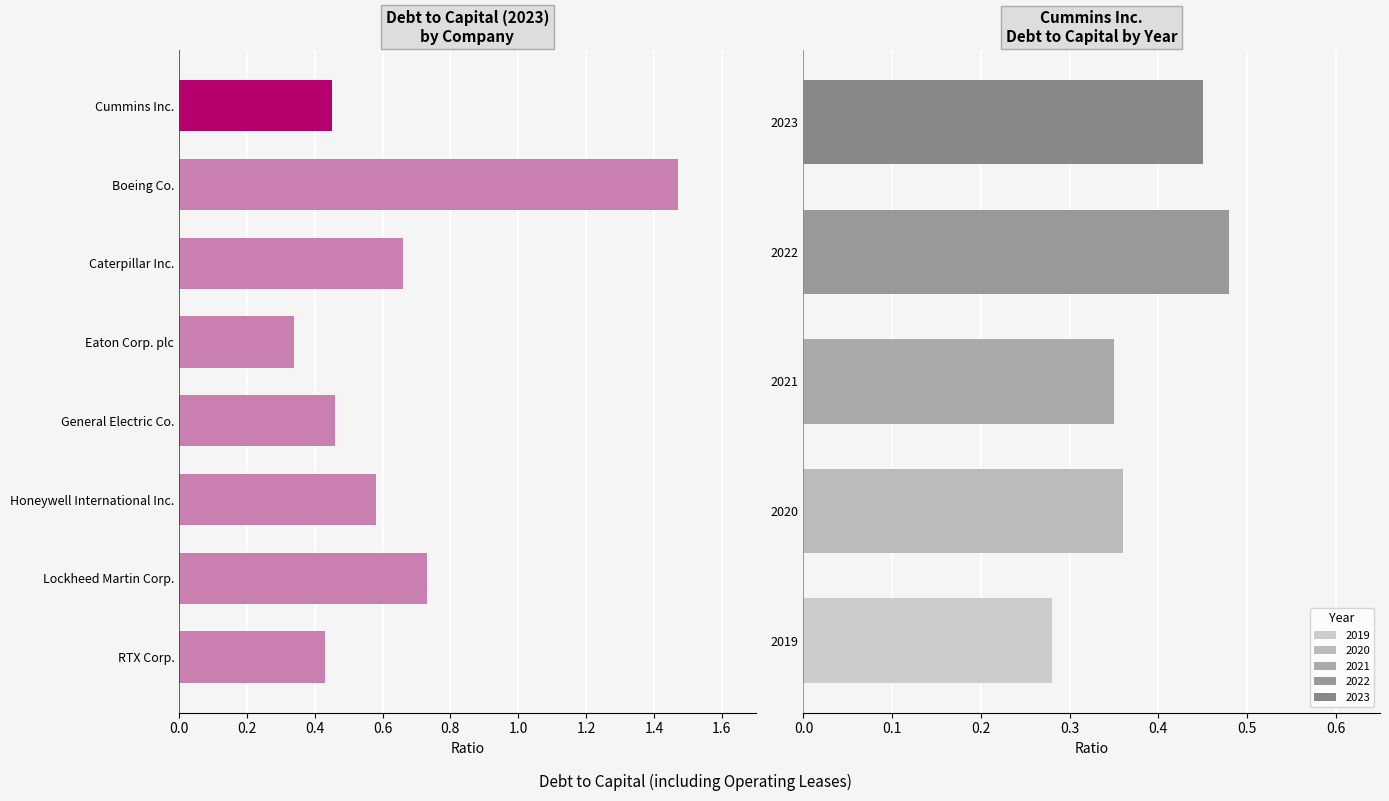

Which series has the largest range (max minus min)?

2019